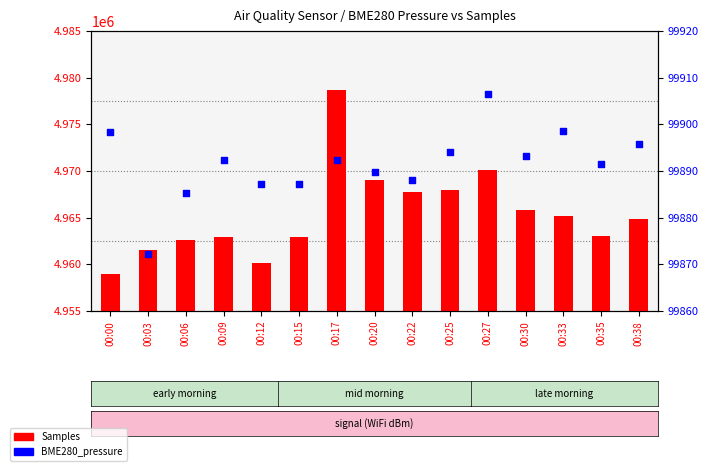

What are all the series names shown in the legend?

Samples, BME280_pressure